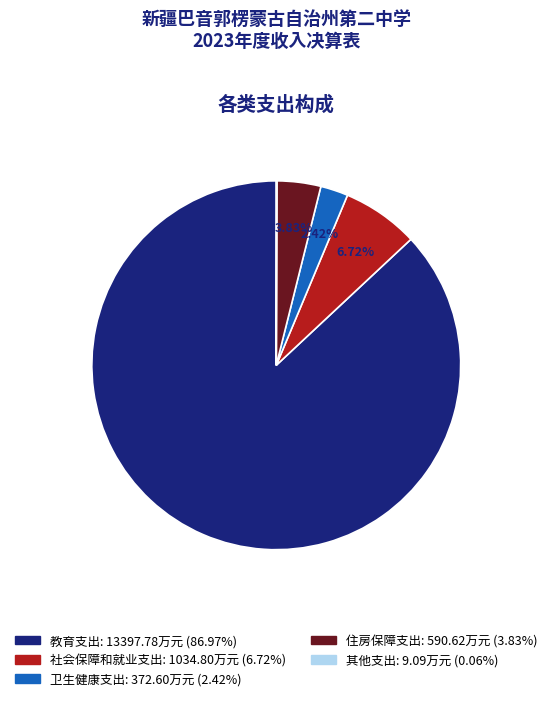

Does any single category account for the majority?

Yes